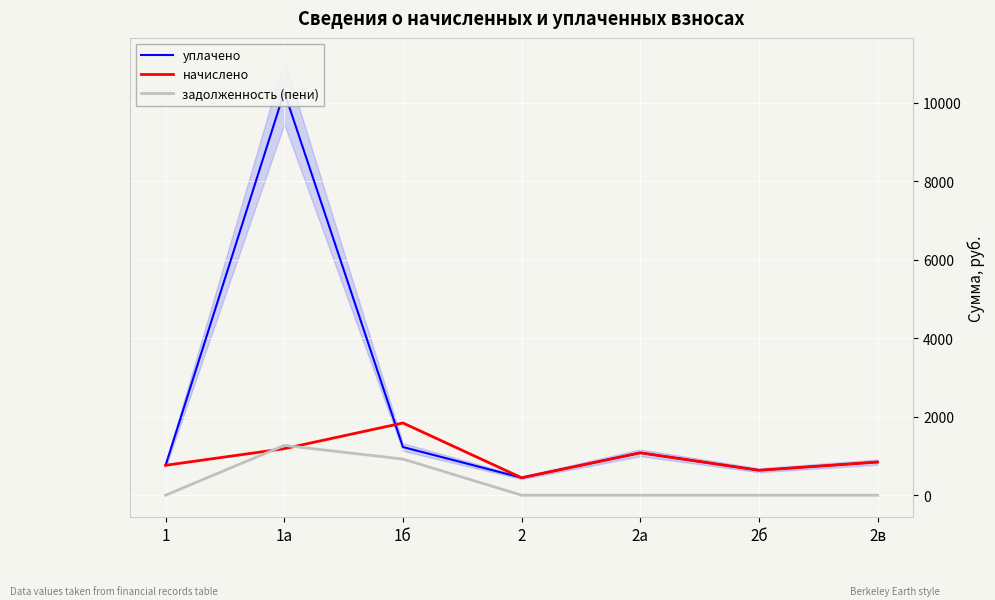

What is the label of the 1st point from the right?

2в